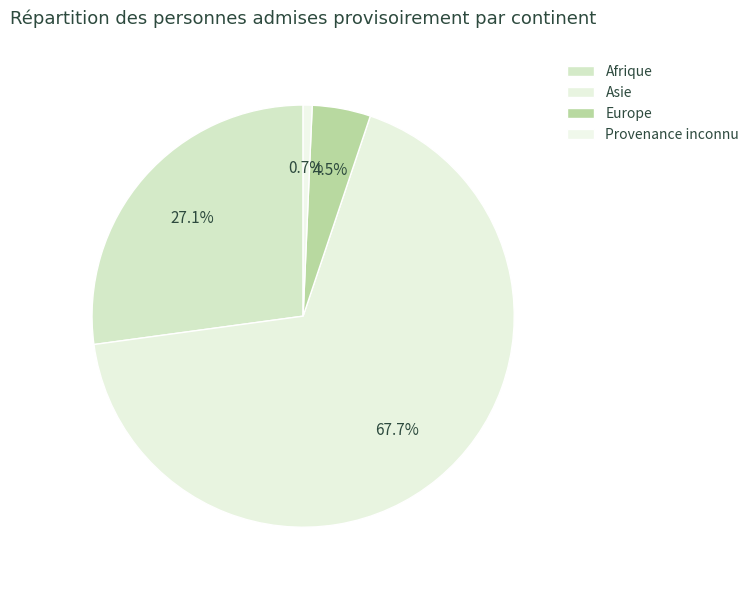

Is there any slice that represents more than half of the pie?

Yes